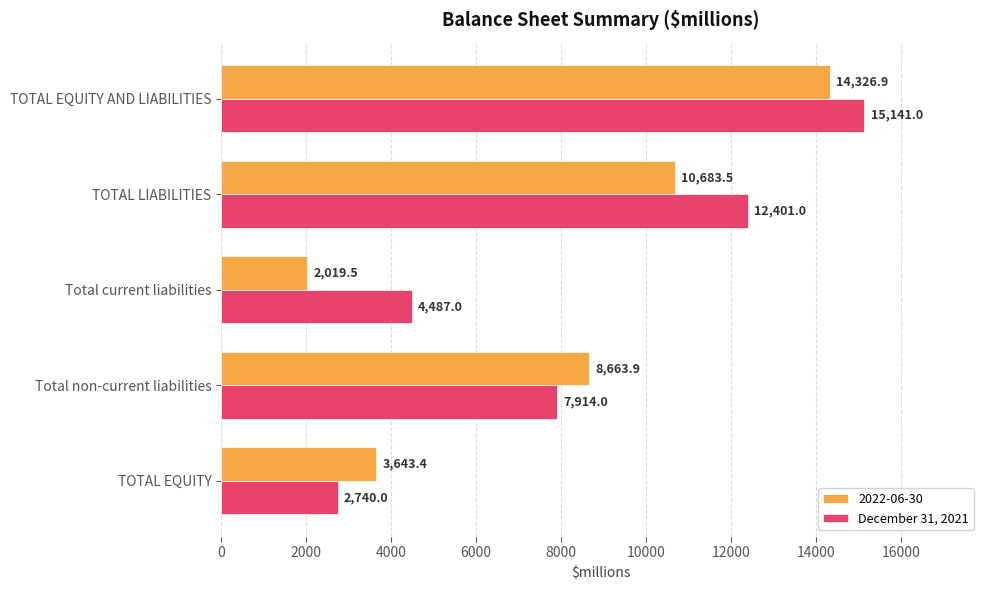

What is the difference between the highest and lowest values at TOTAL LIABILITIES?

1717.5